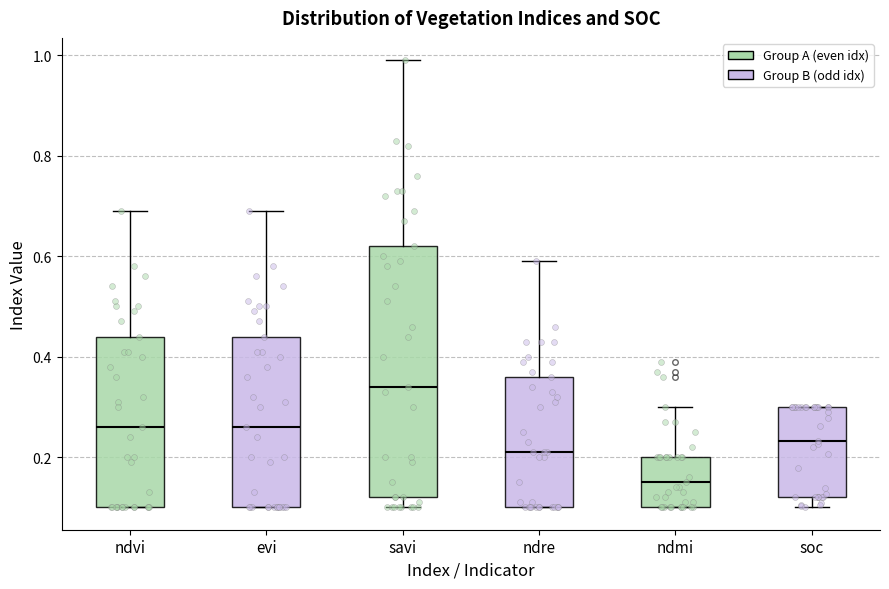

Comparing the boxes themselves (not the whiskers), which one is the tallest?

savi